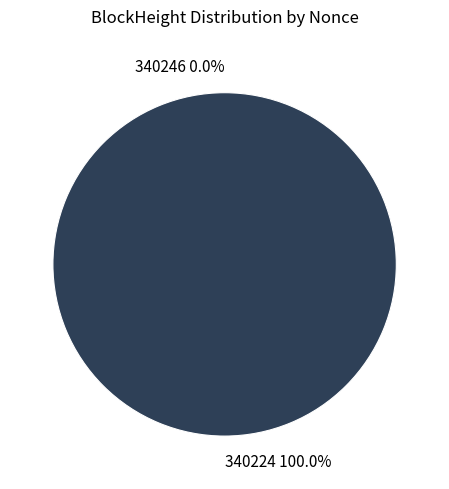

Which slice is the largest?

340224